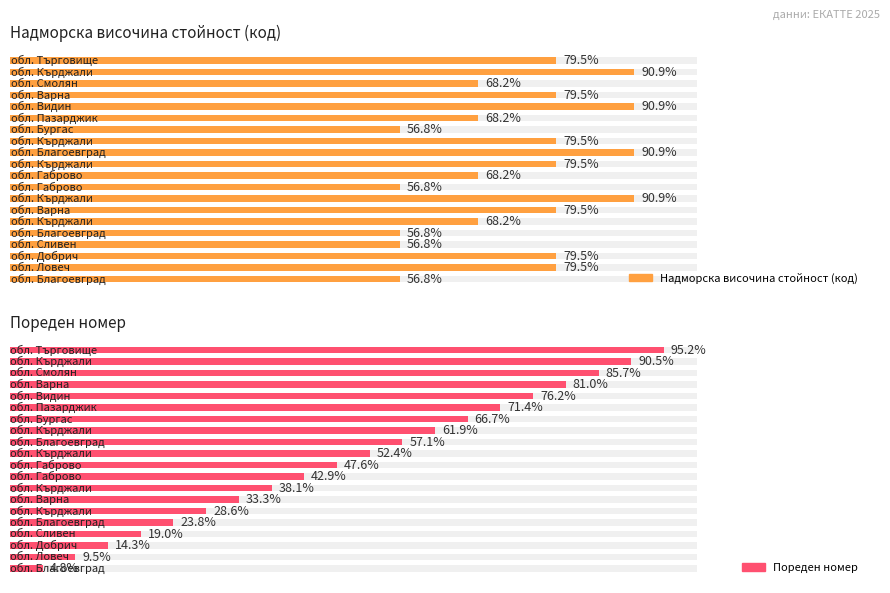

True or false: Надморска височина стойност (код) has a value of 5 at 6.

False